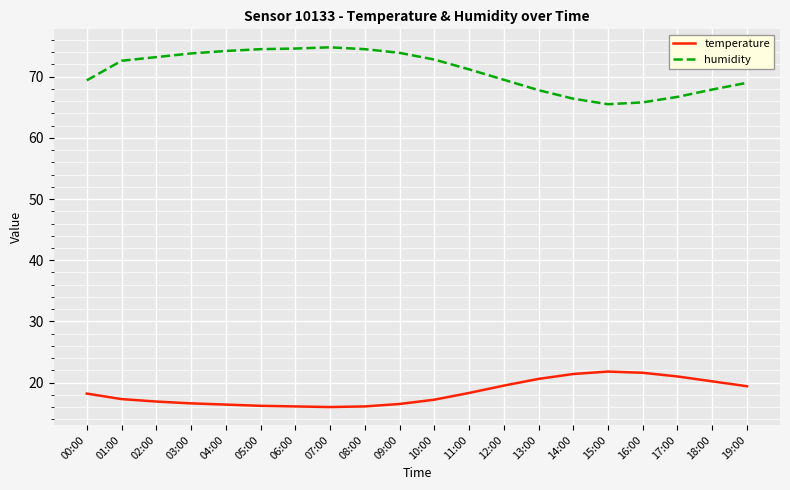

At 14:00, list the series in order from smallest to largest.

temperature, humidity